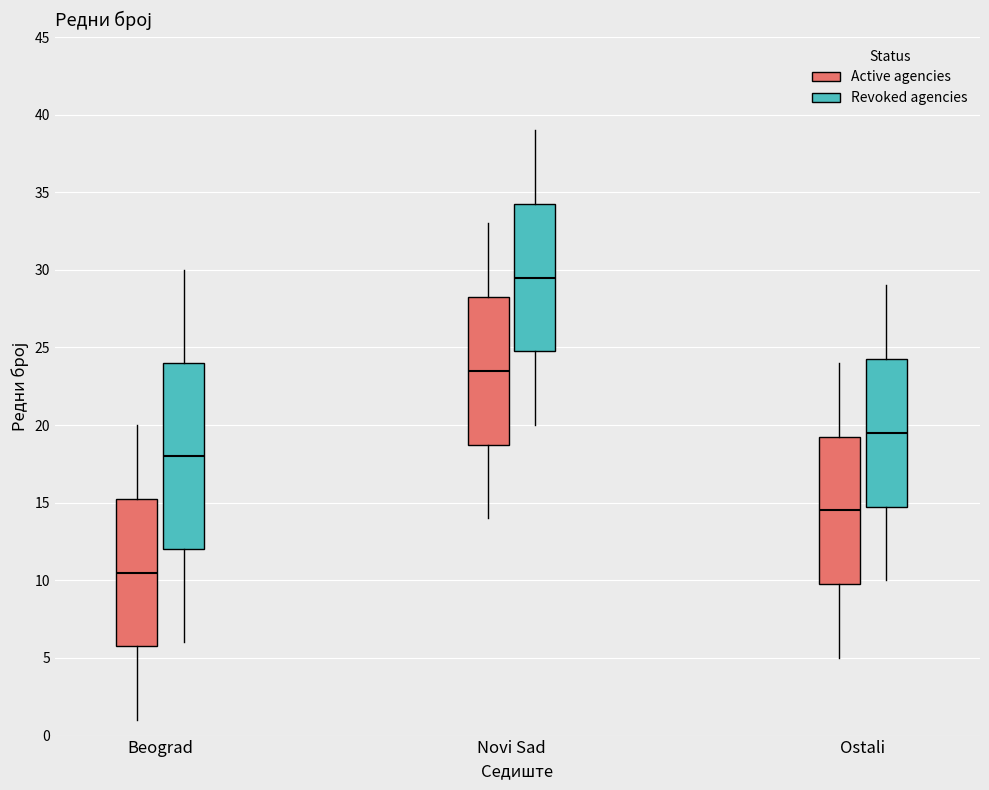

Reading left to right, read every box against the y-axis: the position of its median line, the range the box covers, and the ends of its whiskers. The values are not printed on the chart, so give them approximately, as read against the axis.

Beograd (Active agencies): median 10.5, box 6.0 to 15.5, whiskers 1.0 to 20.0
Beograd (Revoked agencies): median 18.0, box 12.0 to 24.0, whiskers 6.0 to 30.0
Novi Sad (Active agencies): median 23.5, box 19.0 to 28.5, whiskers 14.0 to 33.0
Novi Sad (Revoked agencies): median 29.5, box 25.0 to 34.5, whiskers 20.0 to 39.0
Ostali (Active agencies): median 14.5, box 10.0 to 19.5, whiskers 5.0 to 24.0
Ostali (Revoked agencies): median 19.5, box 15.0 to 24.5, whiskers 10.0 to 29.0